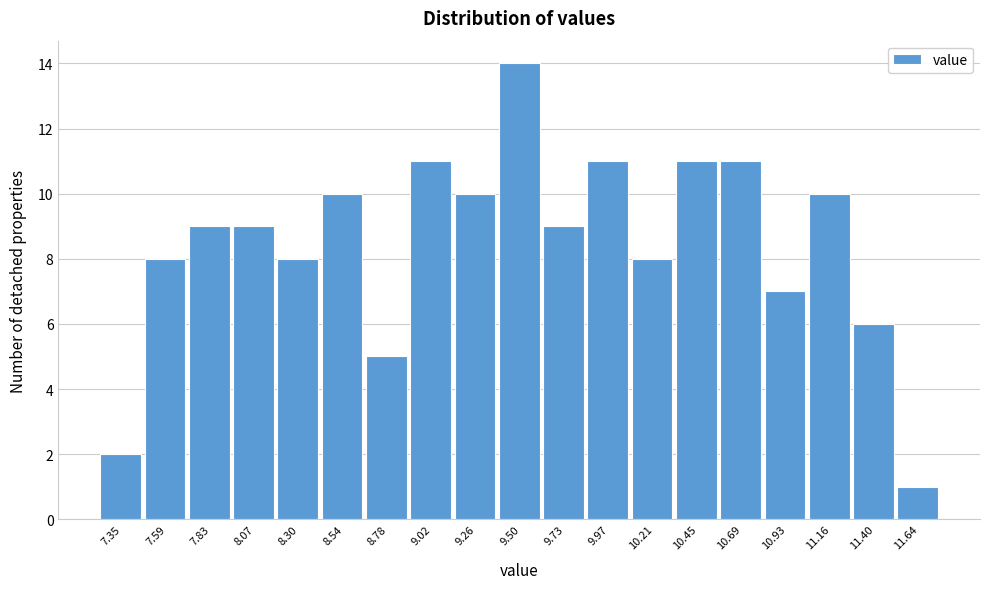

Reading right to left, transcribe all the data shown in this chart.

11.64=1	11.40=6	11.16=10	10.93=7	10.69=11	10.45=11	10.21=8	9.97=11	9.73=9	9.50=14	9.26=10	9.02=11	8.78=5	8.54=10	8.30=8	8.07=9	7.83=9	7.59=8	7.35=2